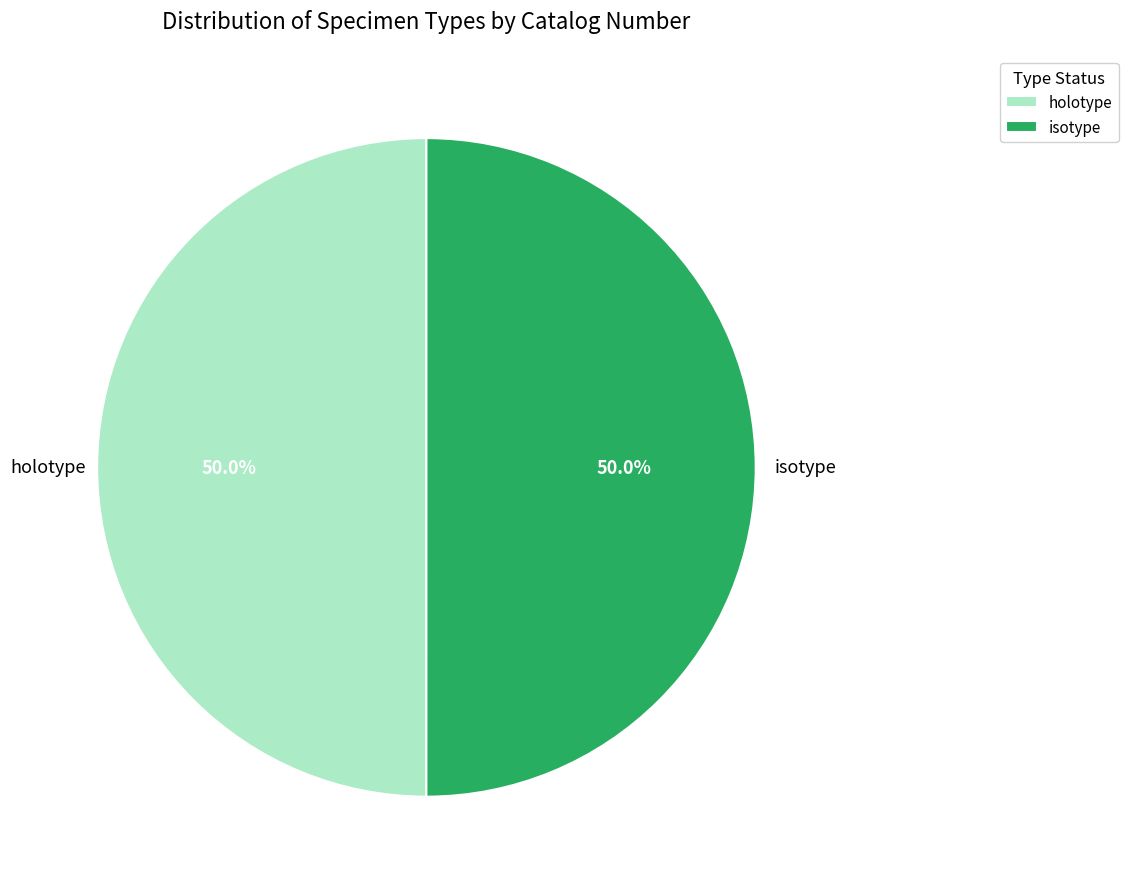

Count the number of slices in the pie.

2